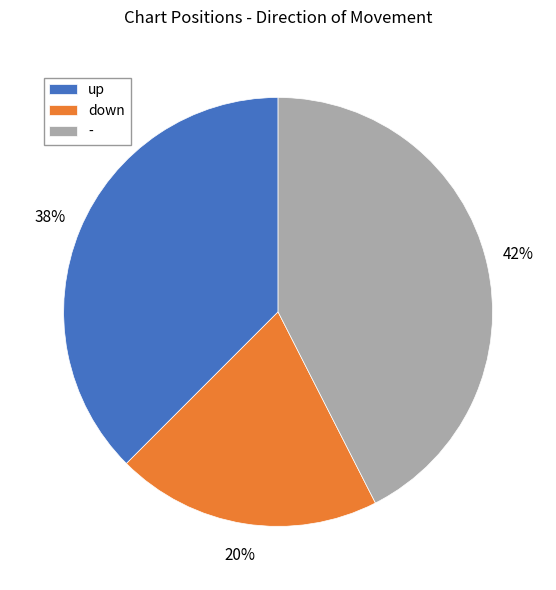

The down slice represents 15% of the pie. True or false?

False